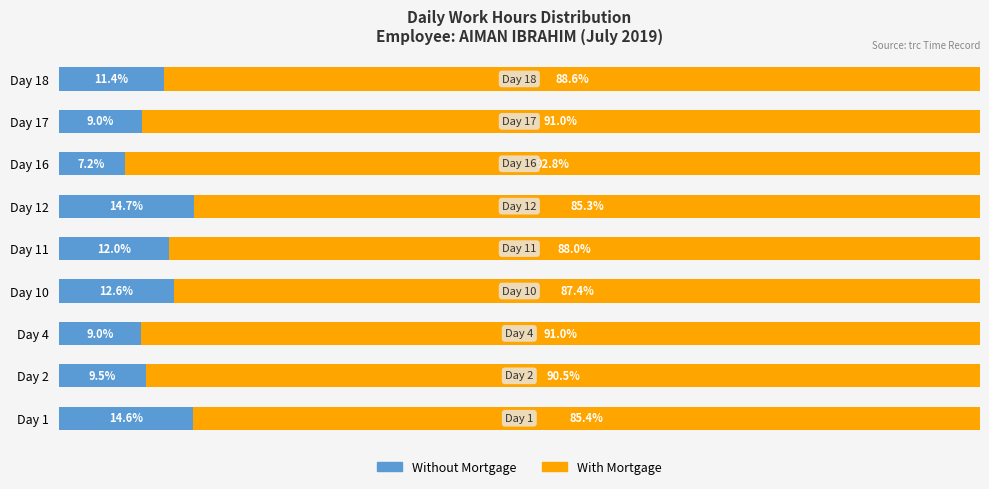

Which category has the highest value in the Without Mortgage series?

Day 12